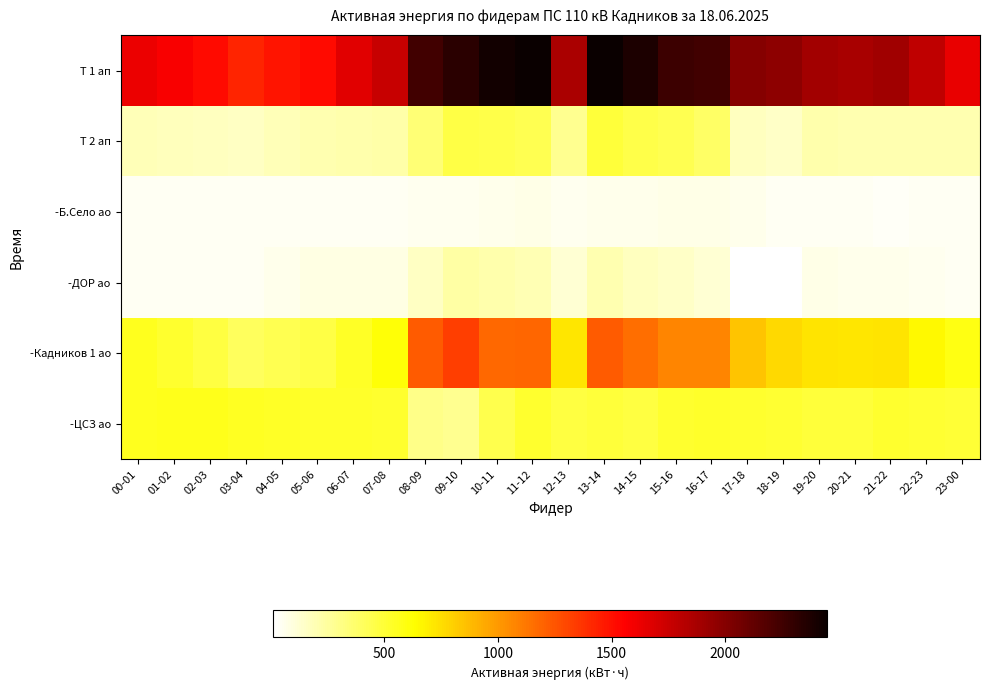

Rank the series by their maximum value, from lowest to highest.

-Б.Село ао, -ДОР ао, Т 2 ап, -ЦСЗ ао, -Кадников 1 ао, Т 1 ап